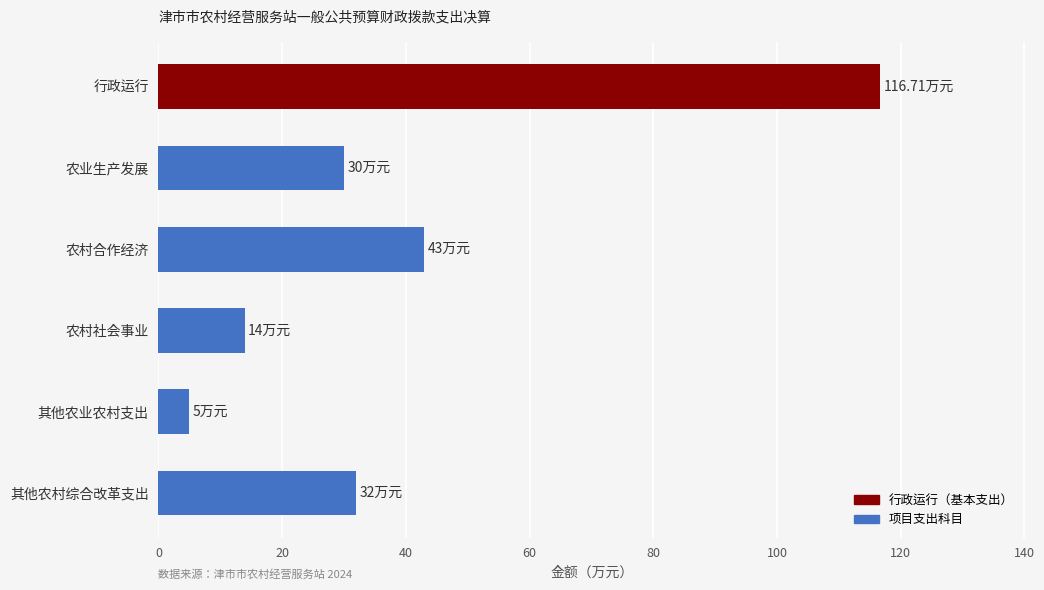

What is the average value?

40.1